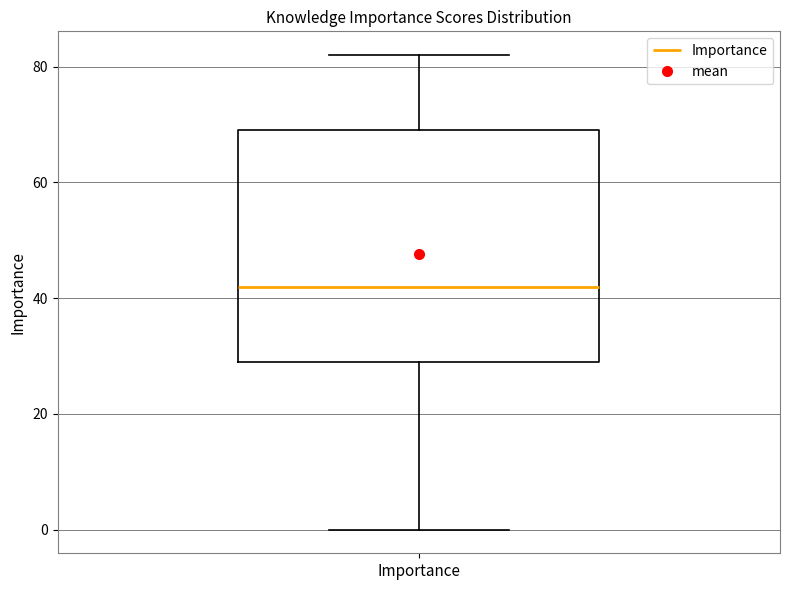

Transcribe this box plot: give where the median line is, the range the box spans, and where the two whiskers end, as read against the y-axis. The values are not printed on the chart, so give them approximately, as read against the axis.

median 42, box 30 to 70, whiskers 0 to 82